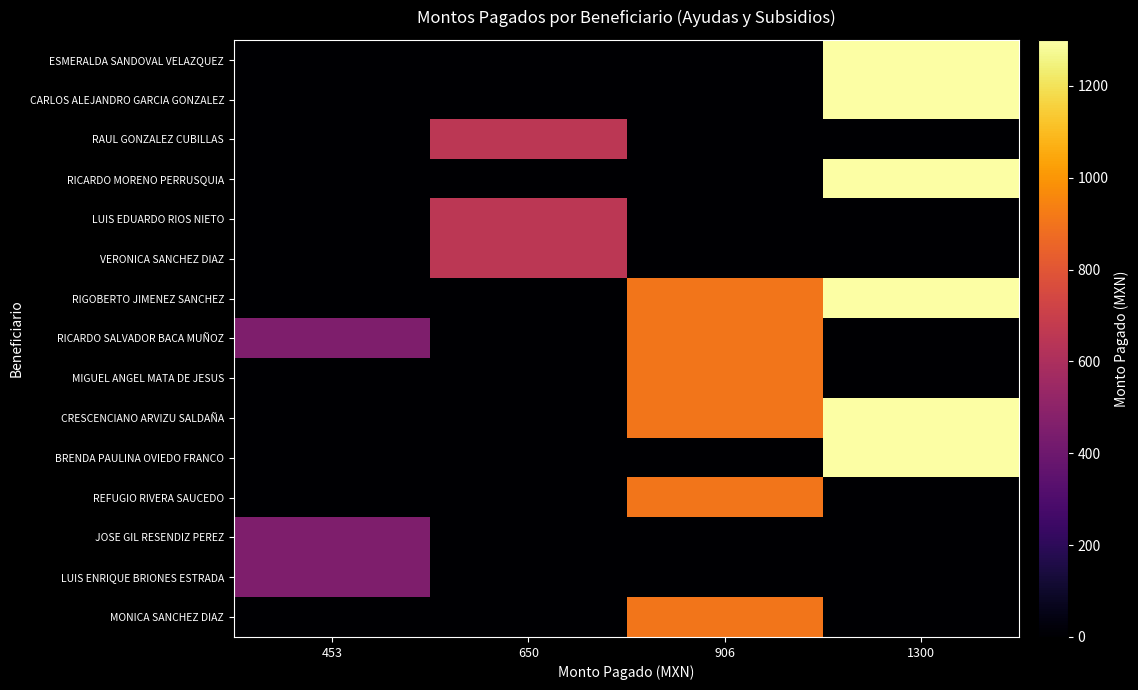

At which category is the sum across all series the highest?

1300